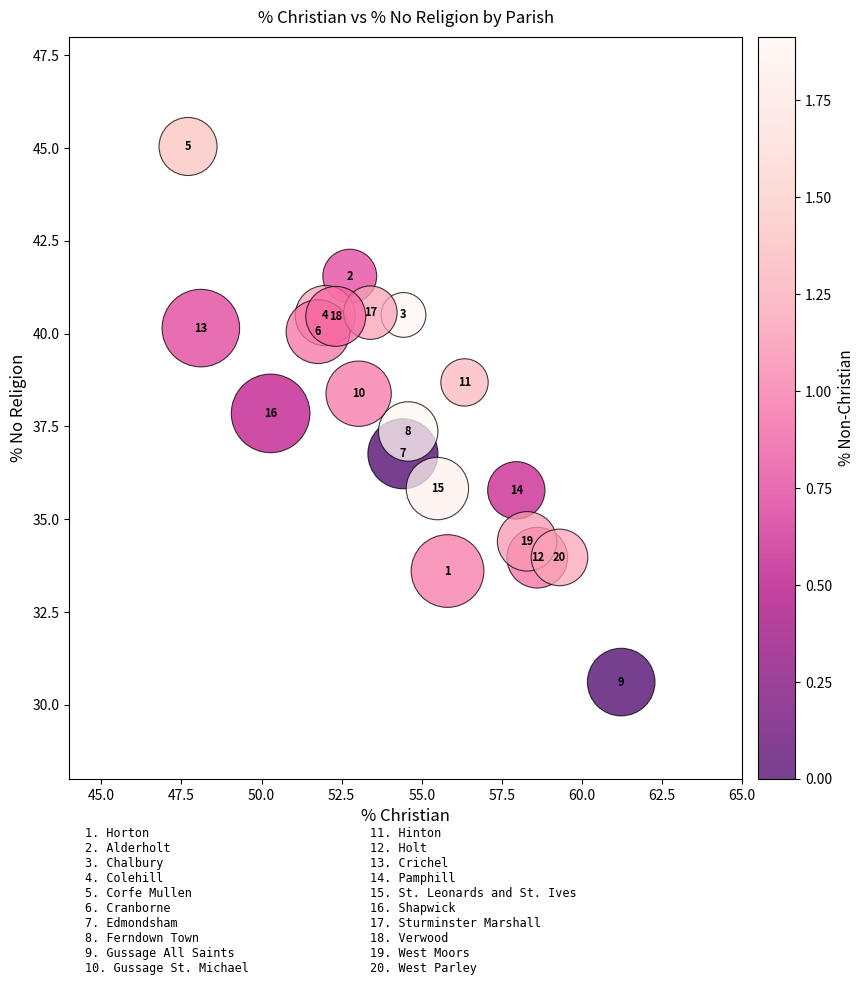

What Y value in the scatter plot is closest to 37?

36.8